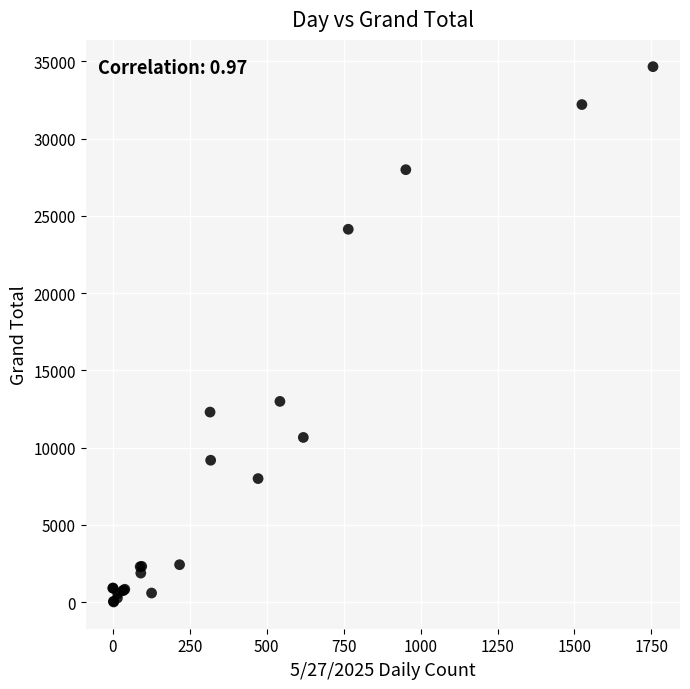

What Y value in the scatter plot is closest to 17339?

12996